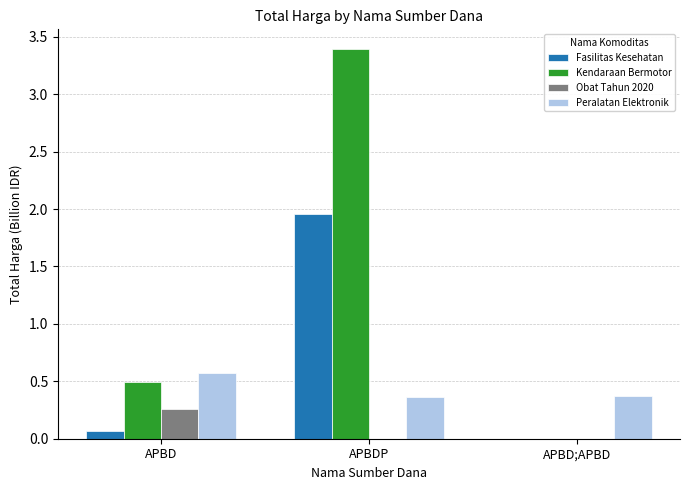

Are the bars horizontal?

No